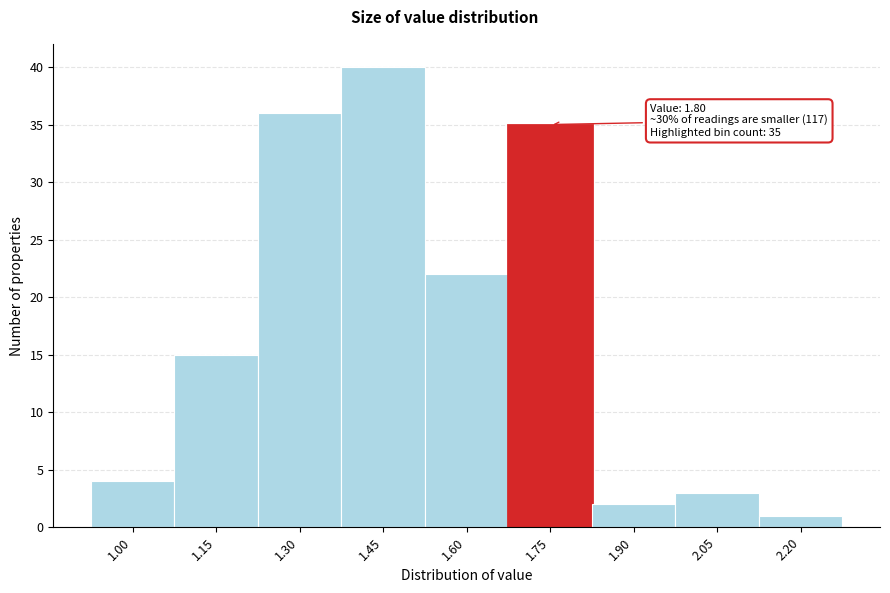

Reading right to left, extract all data points from this chart.

1	3	2	35	22	40	36	15	4